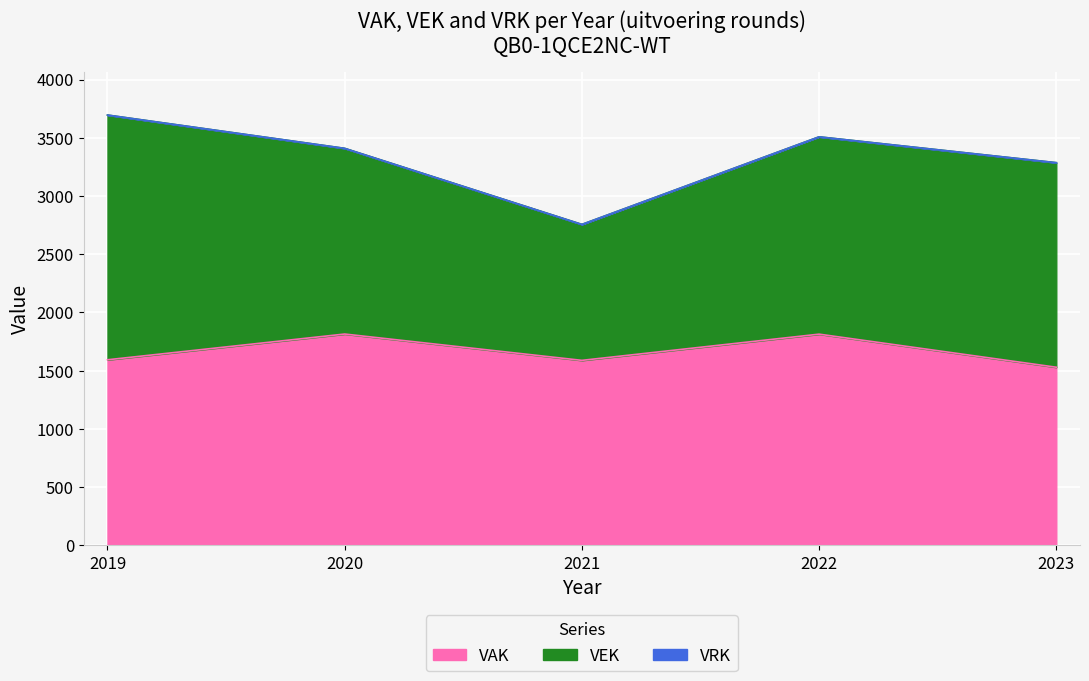

Which series has the largest total across all categories?

VEK